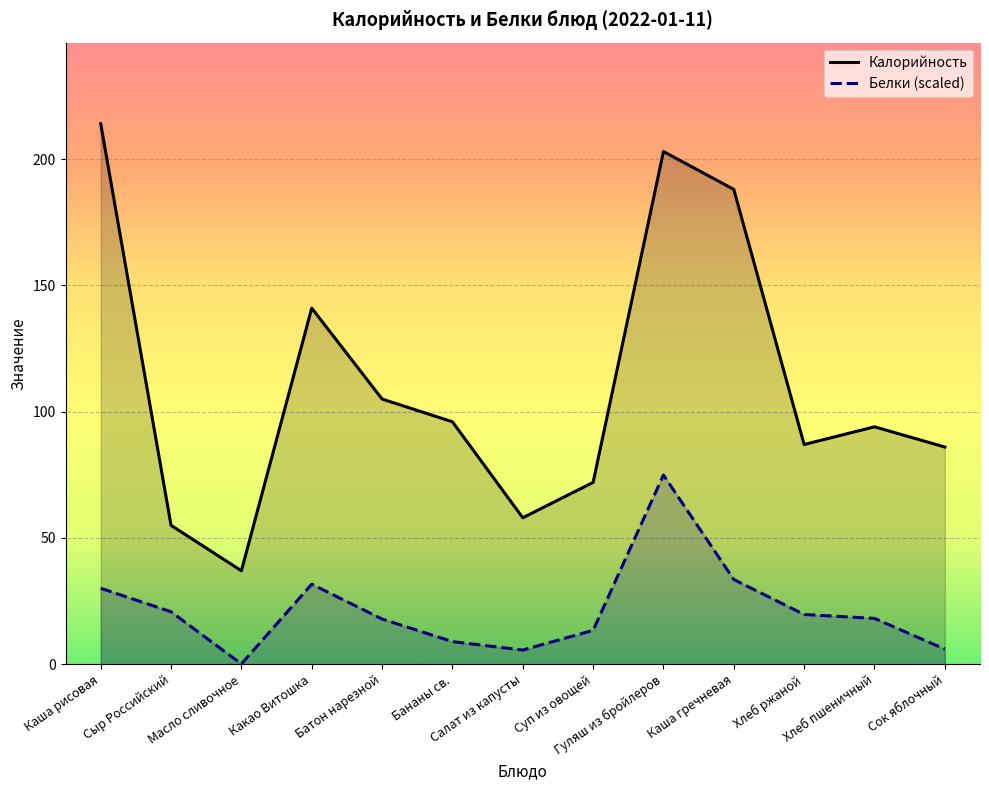

List the labels in order of Белки (scaled) value, largest first.

Гуляш из бройлеров, Каша гречневая, Какао Витошка, Каша рисовая, Сыр Российский, Хлеб ржаной, Хлеб пшеничный, Батон нарезной, Суп из овощей, Бананы св., Сок яблочный, Салат из капусты, Масло сливочное